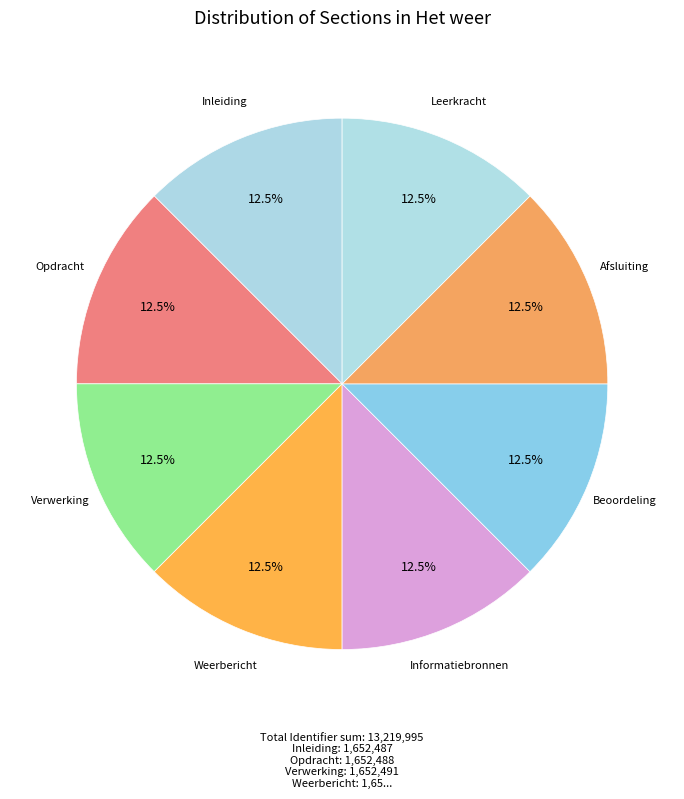

To the nearest percent, what is the average slice percentage?

12%